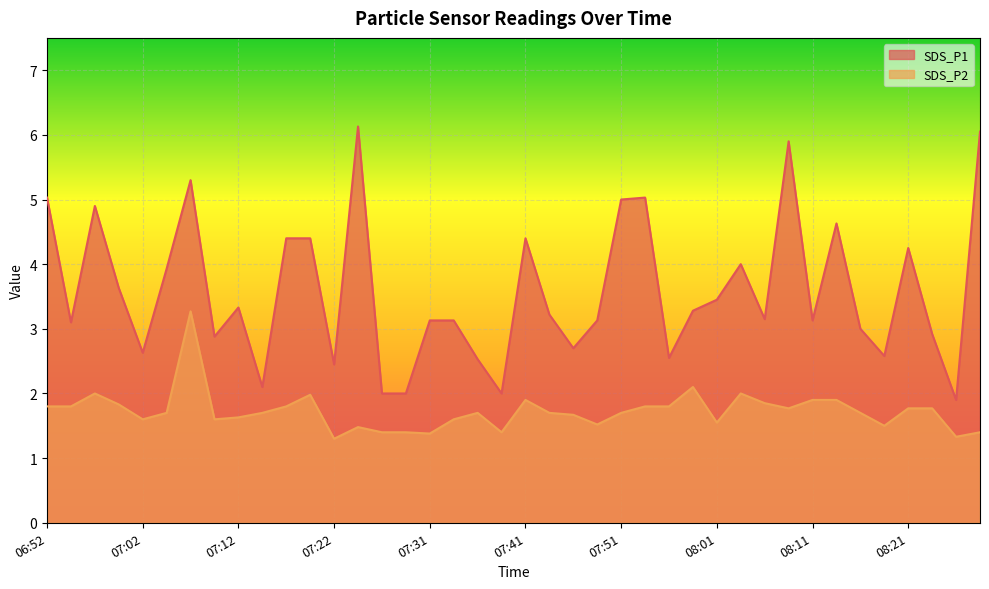

At which category is the sum across all series the highest?

07:07